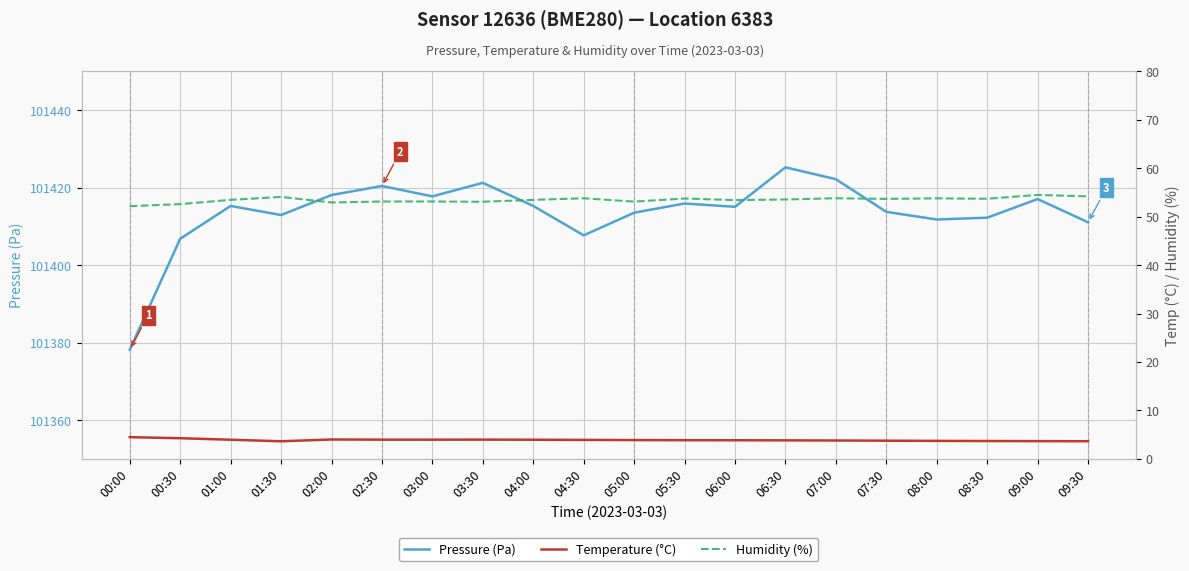

What position from the left is 08:30?

18